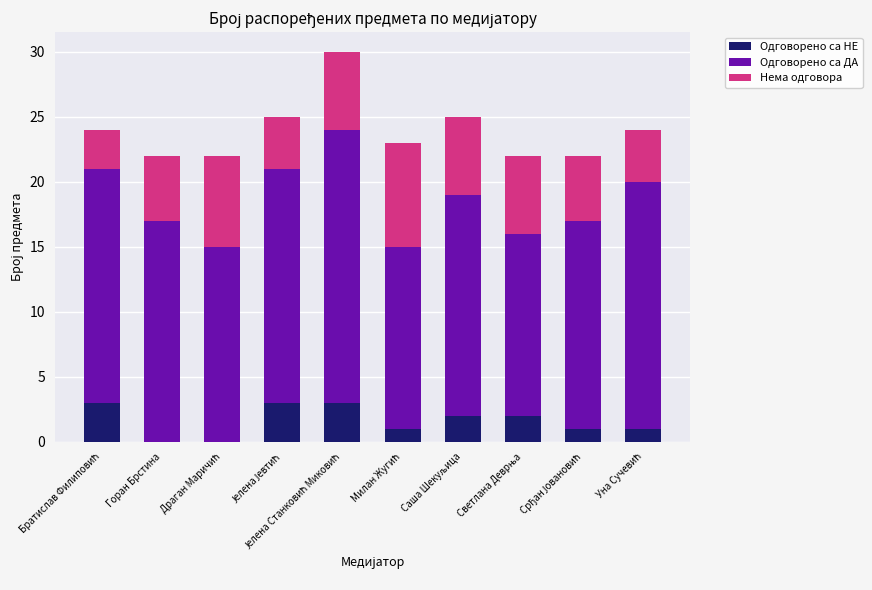

Does the chart contain stacked bars?

Yes